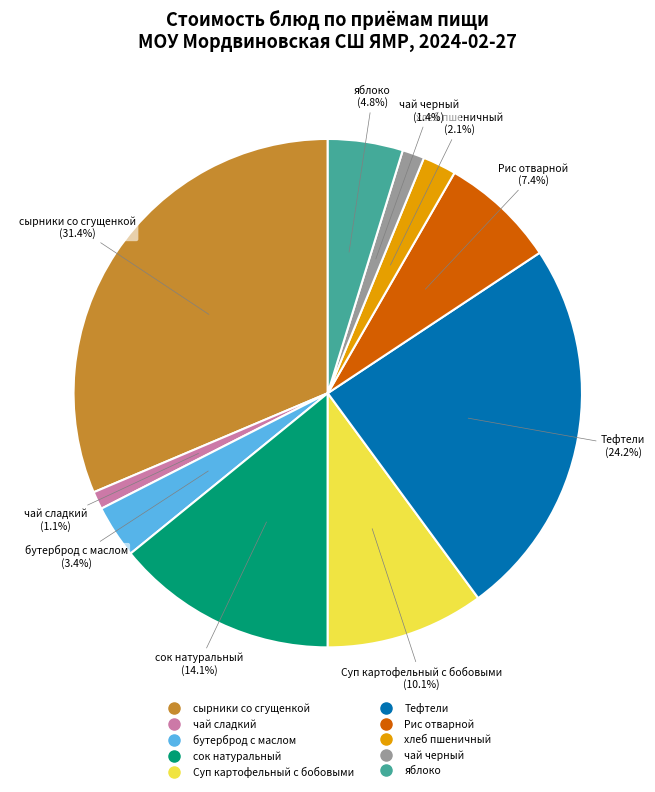

Which has a higher value, чай сладкий or Суп картофельный с бобовыми?

Суп картофельный с бобовыми